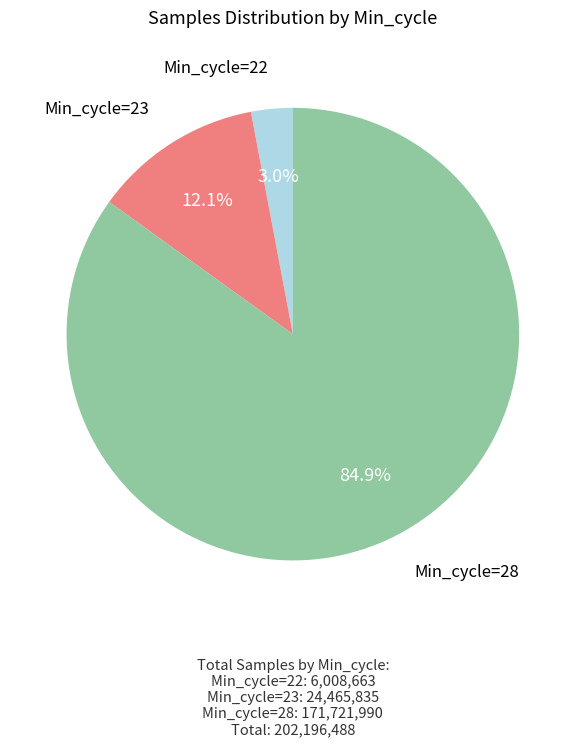

Does any single category account for the majority?

Yes